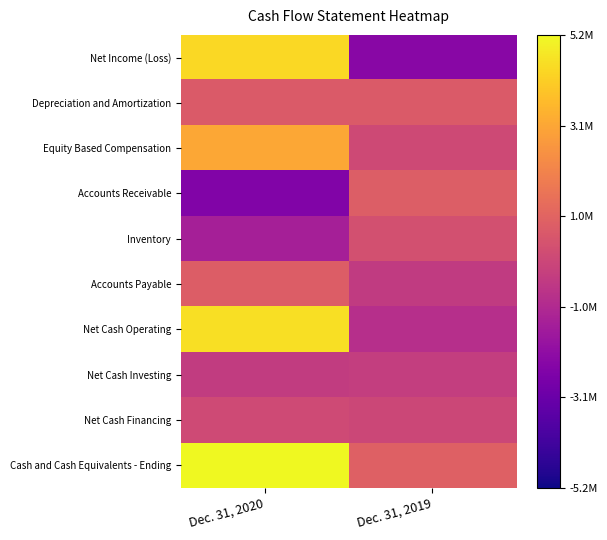

Rank the series at Dec. 31, 2019 from highest to lowest value.

Cash and Cash Equivalents - Ending, Accounts Receivable, Depreciation and Amortization, Inventory, Equity Based Compensation, Net Cash Financing, Net Cash Investing, Accounts Payable, Net Cash Operating, Net Income (Loss)